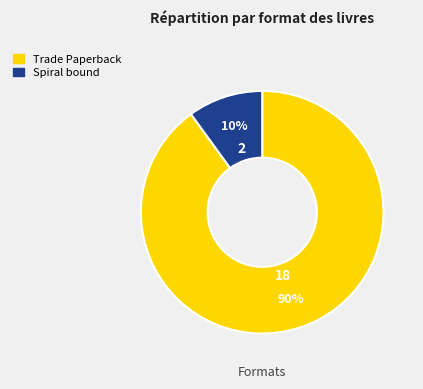

To the nearest percent, what is the difference between the largest and smallest slice percentages?

80%